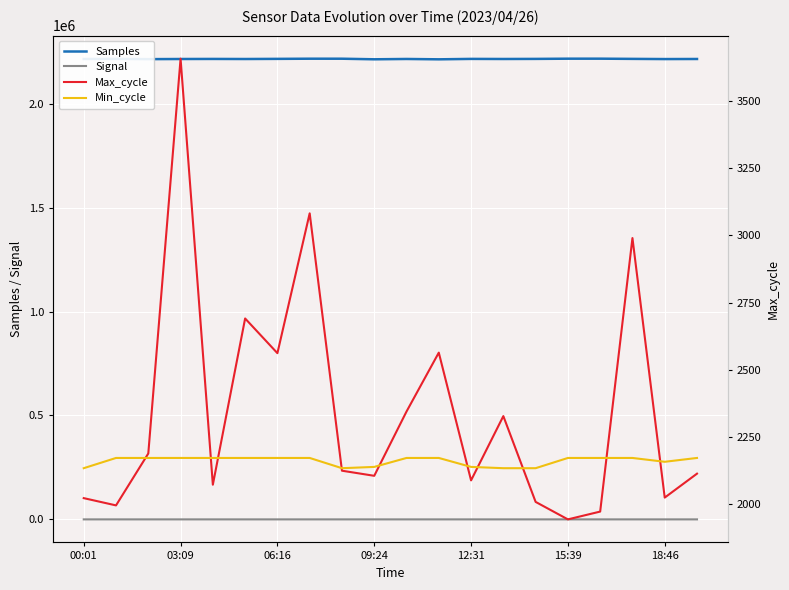

True or false: Samples and Signal cross at least once.

False